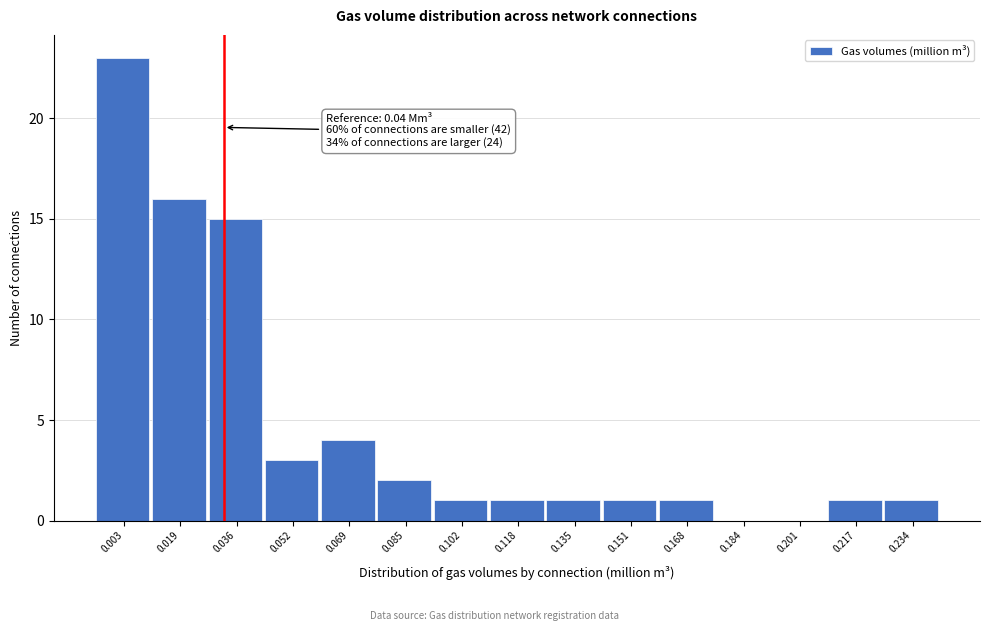

What is the change in value from 0.052 to 0.069?

+1